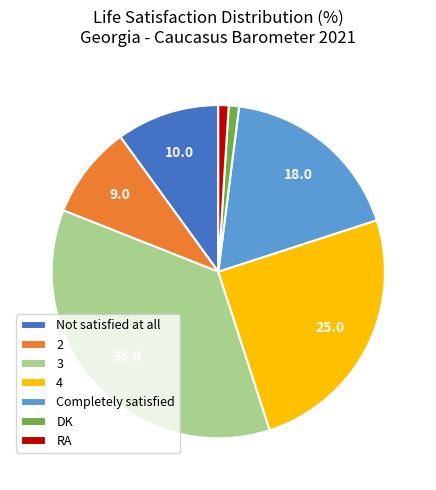

Is there a majority slice in this chart?

No